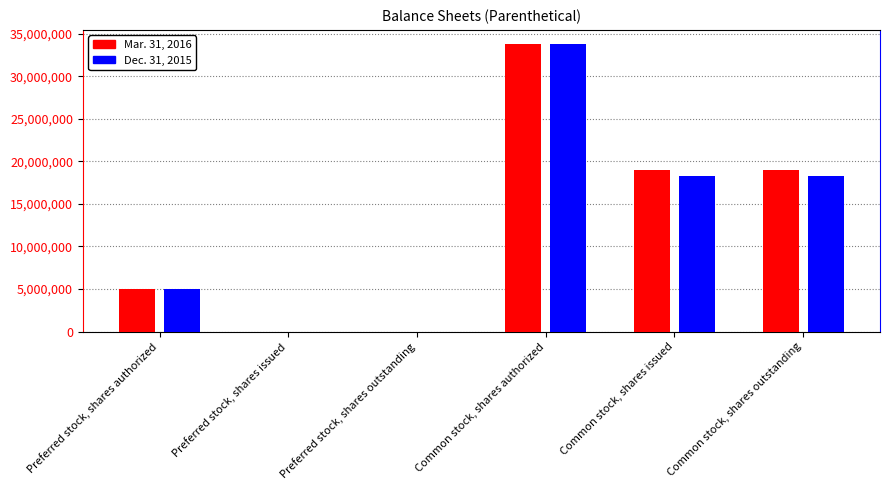

List the series in order of their peak value, highest first.

Mar. 31, 2016, Dec. 31, 2015